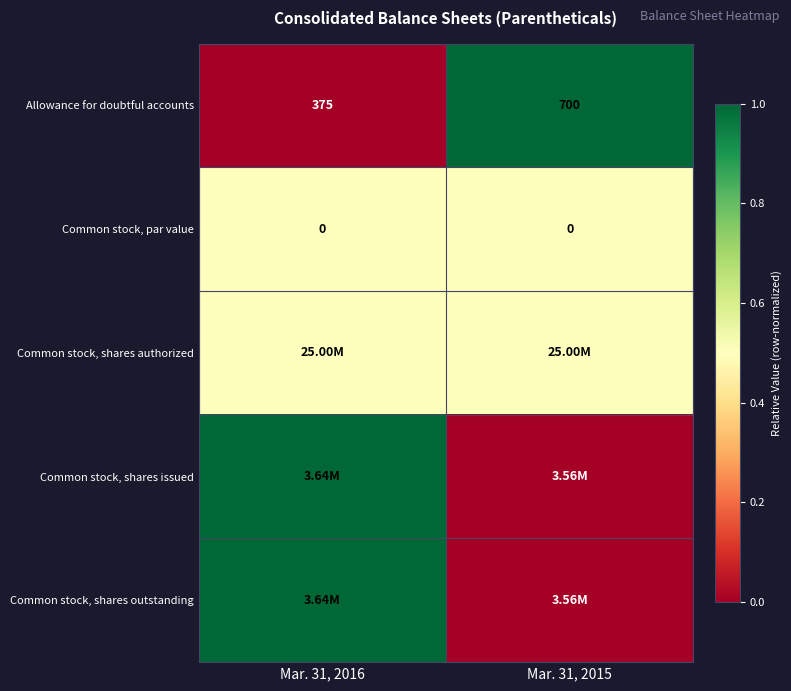

What is the sum of all Allowance for doubtful accounts values?

1075.0